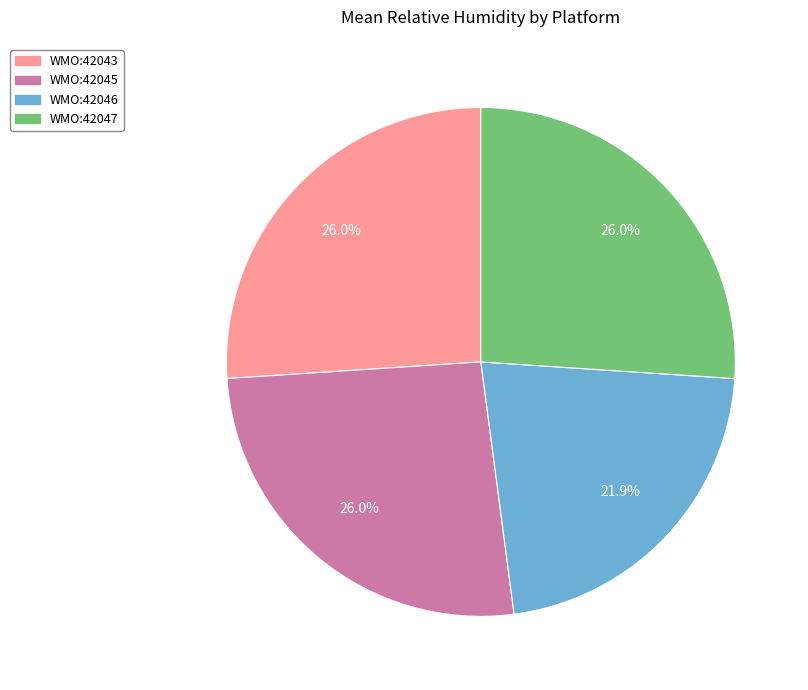

Count the number of slices in the pie.

4